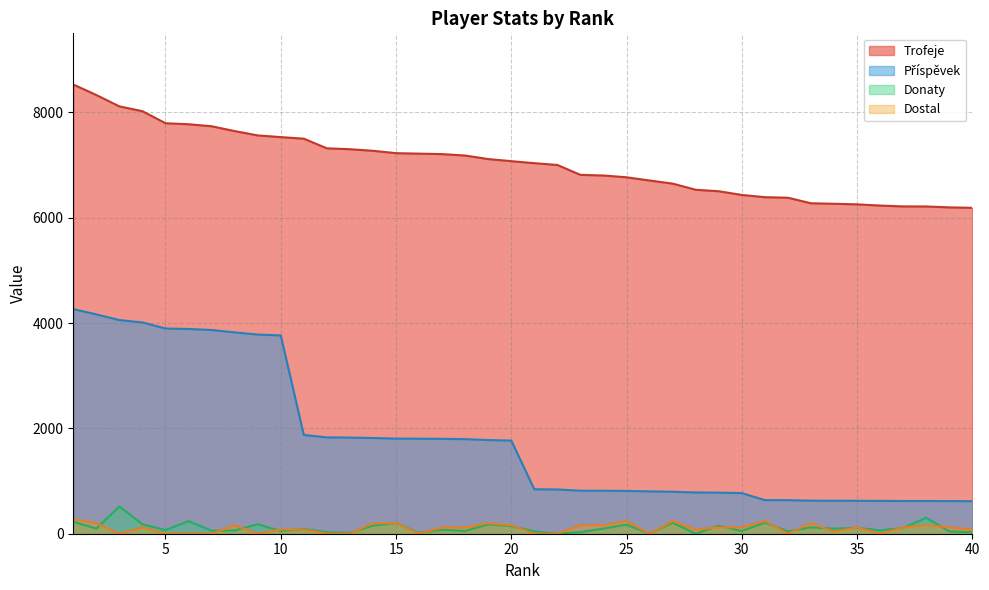

What are all the series names shown in the legend?

Trofeje, Příspěvek, Donaty, Dostal